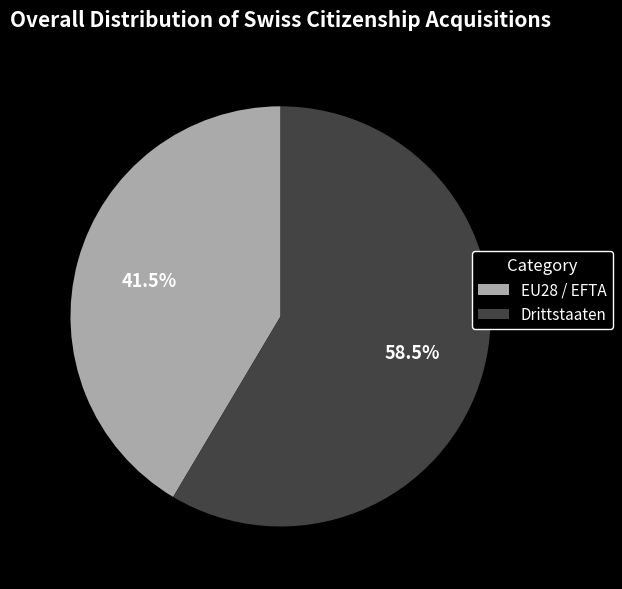

Does any single category account for the majority?

Yes